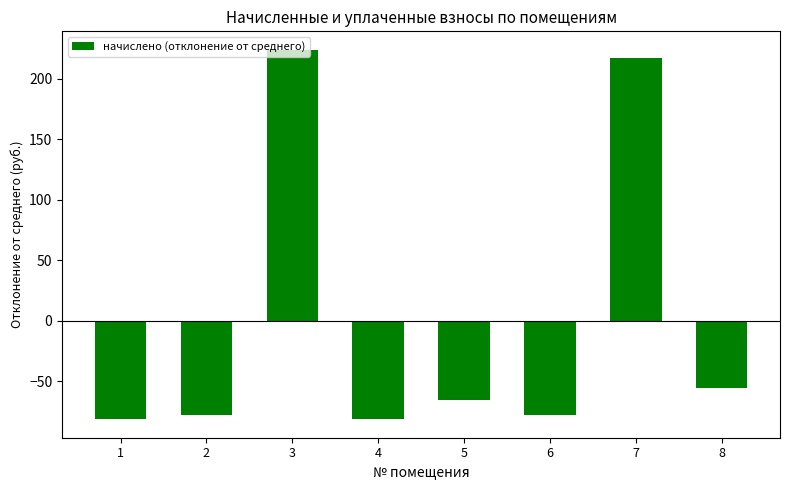

True or false: the data shows -78.3 at 2.

True